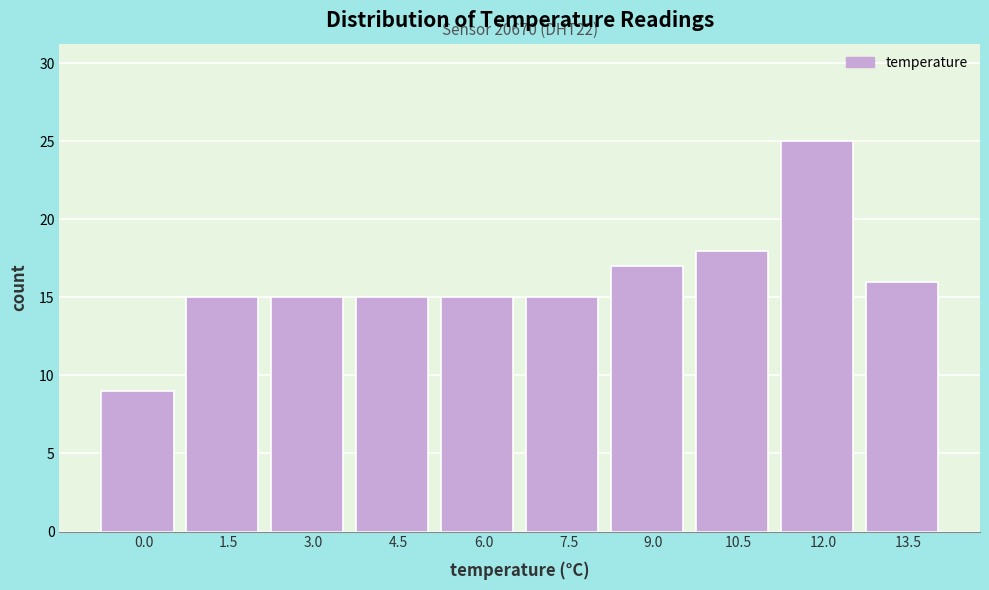

Reading left to right, what are all the values shown in this chart?

0.0=9	1.5=15	3.0=15	4.5=15	6.0=15	7.5=15	9.0=17	10.5=18	12.0=25	13.5=16